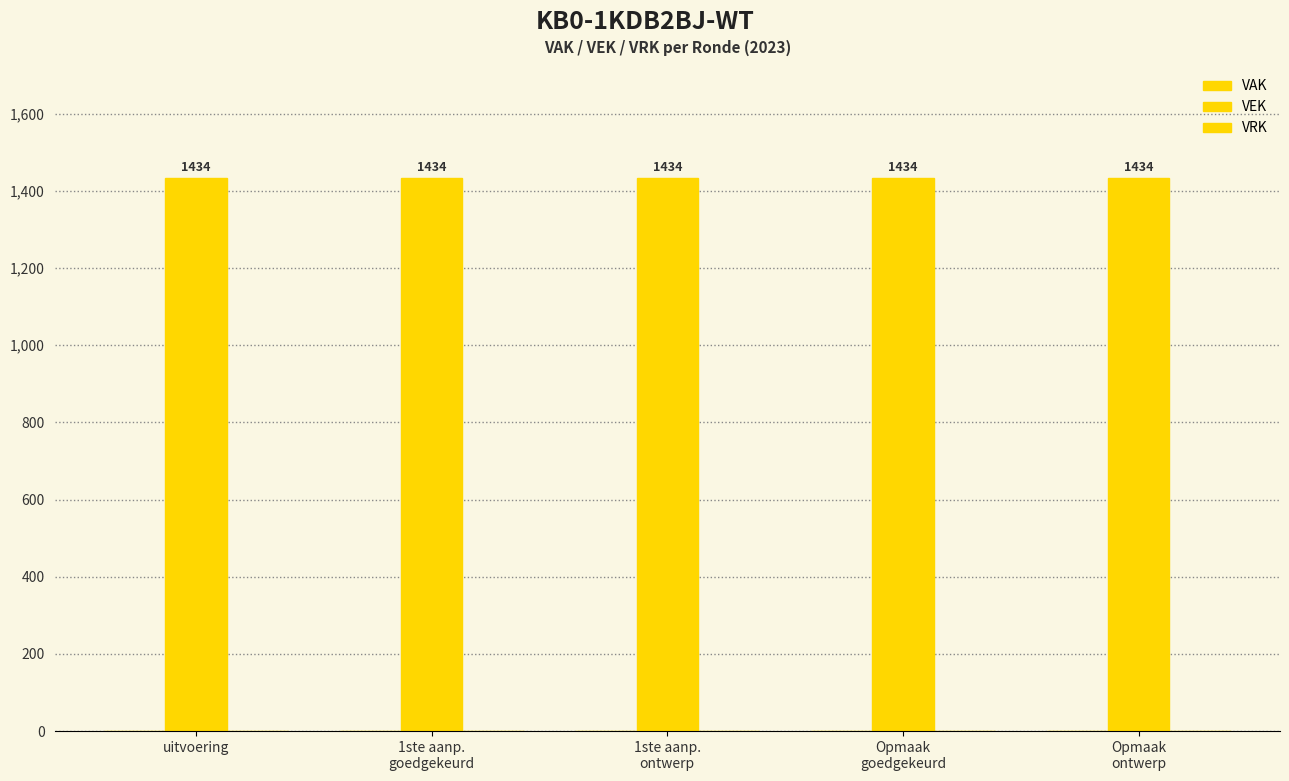

Between uitvoering and 1ste aanp.
ontwerp, which series saw the biggest shift?

VAK